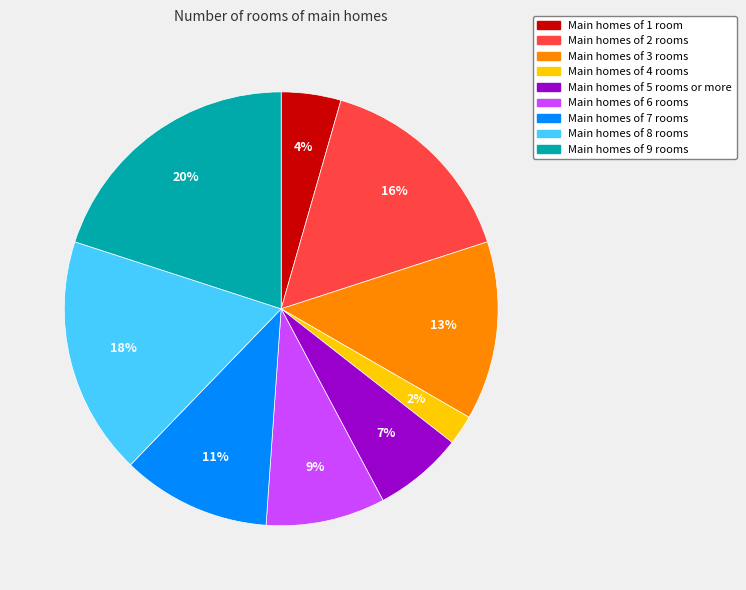

To the nearest percent, what is the average slice percentage?

11%